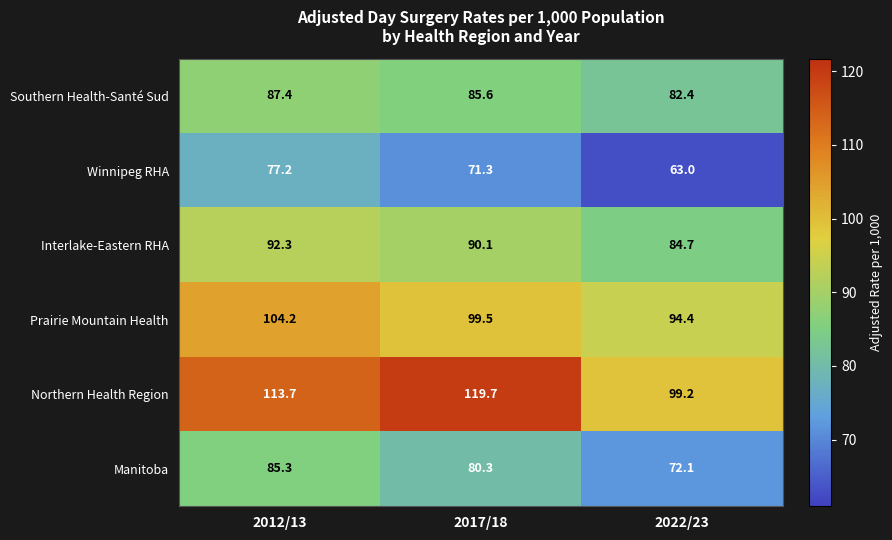

Rank the series by their maximum value, from lowest to highest.

Winnipeg RHA, Manitoba, Southern Health-Santé Sud, Interlake-Eastern RHA, Prairie Mountain Health, Northern Health Region